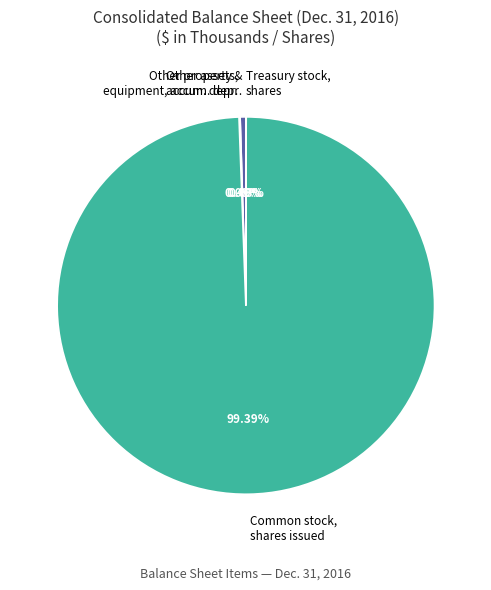

Which slice is the largest?

Common stock, shares issued